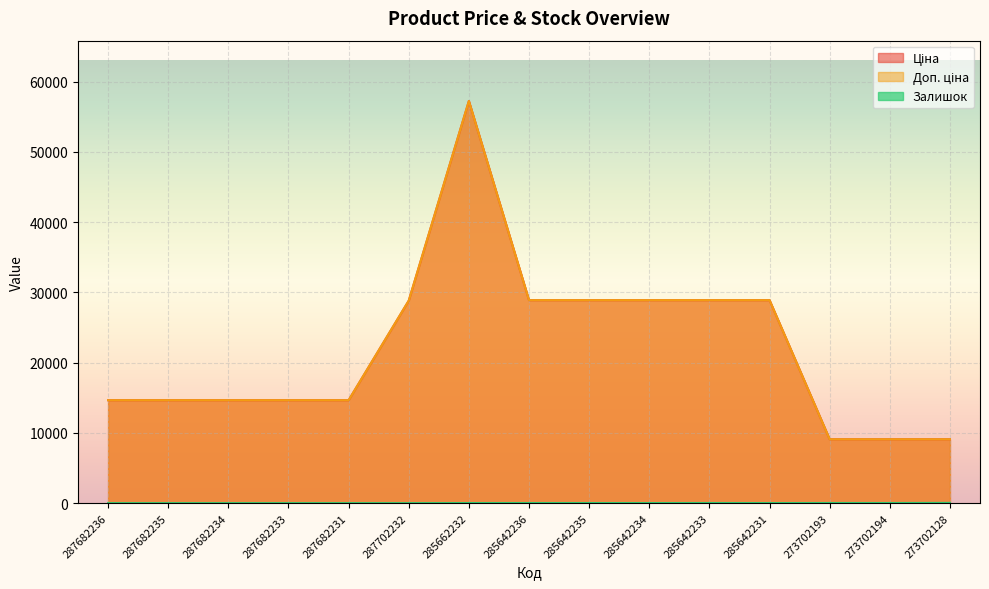

How many data points in Залишок are above 12?

7